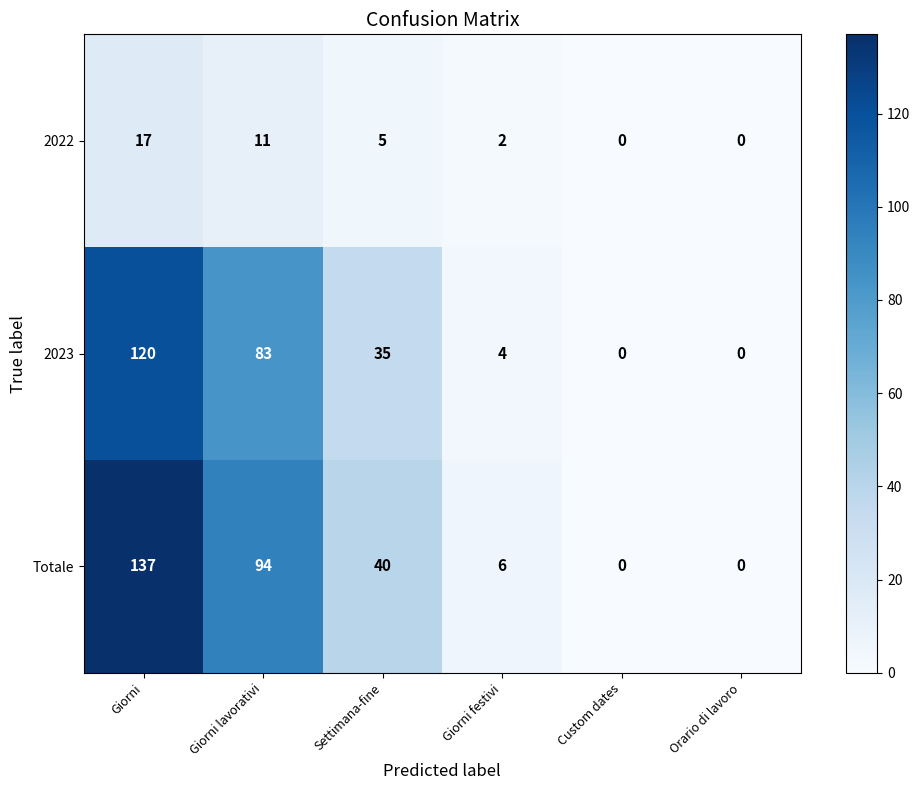

What is the sum of all 2022 values?

35